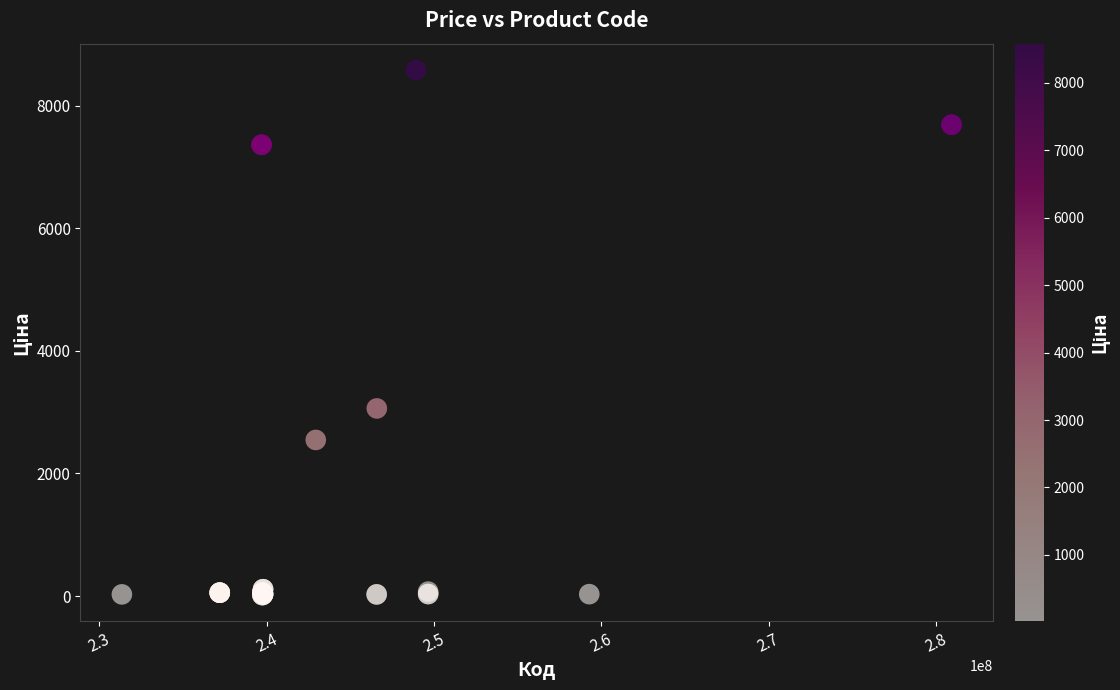

What Y value in the scatter plot is closest to 4298?

3059.7